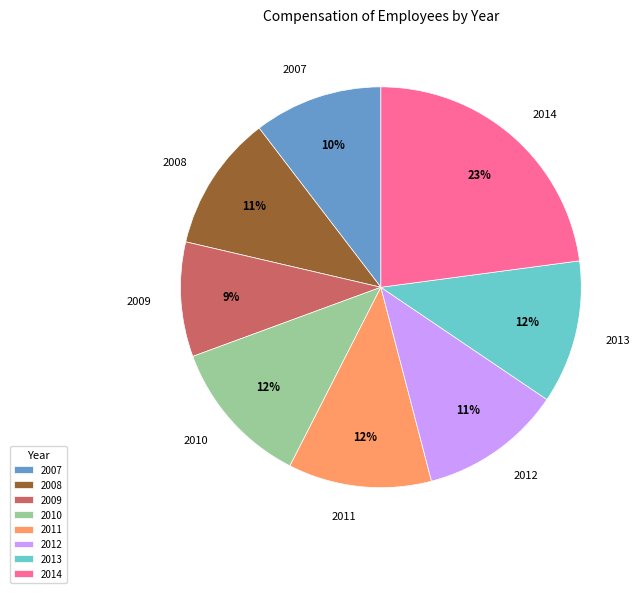

Which slice is the smallest?

2009